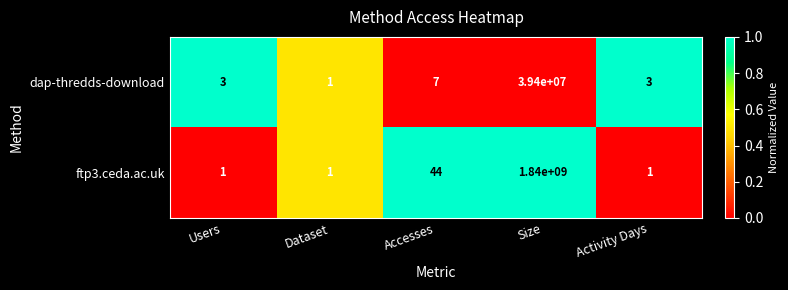

How many series are shown in this chart?

2